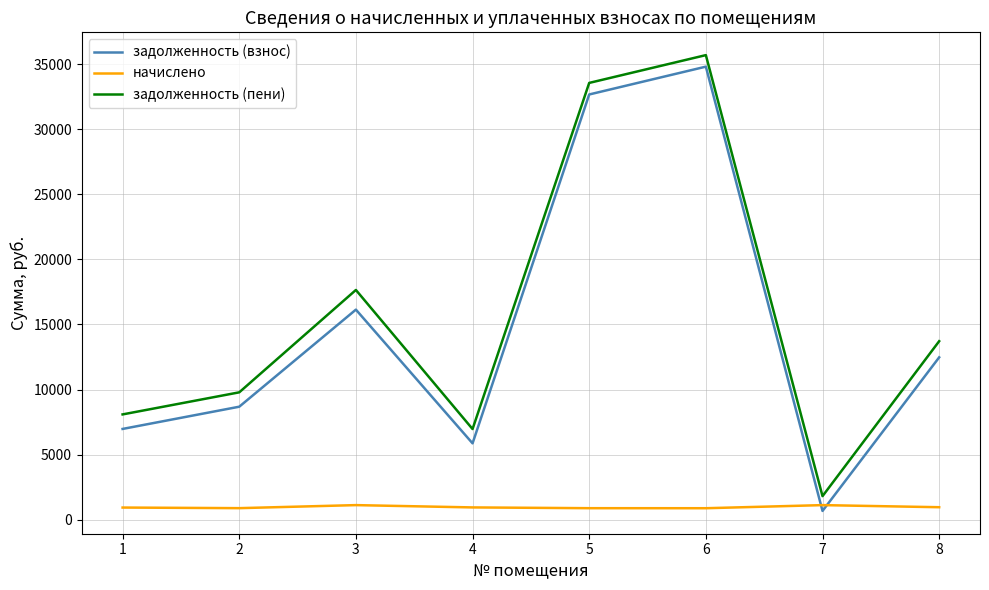

Which series has the widest spread of values?

задолженность (взнос)